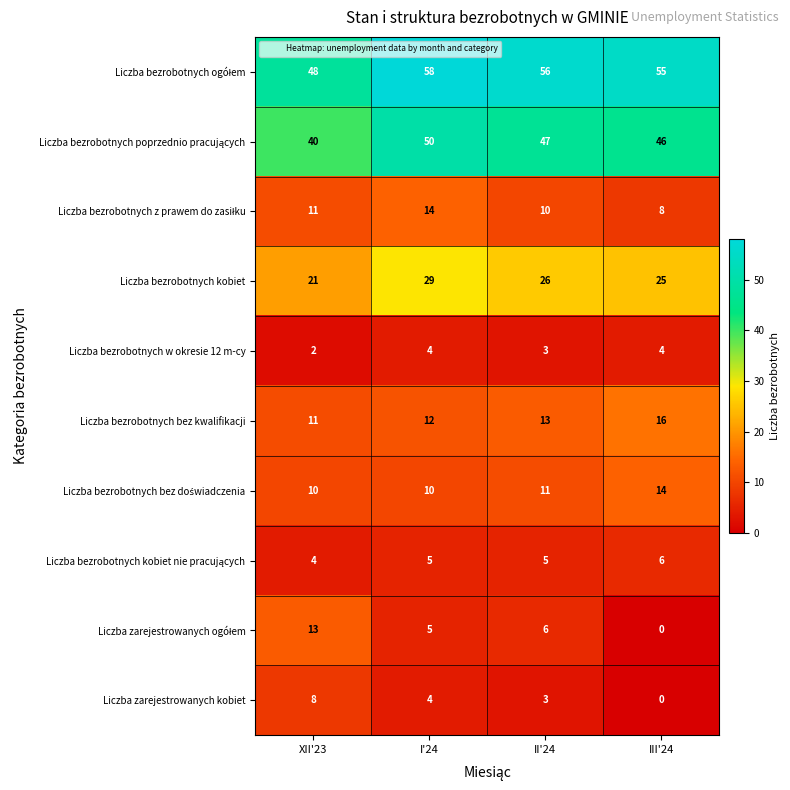

The value of Liczba bezrobotnych w okresie 12 m-cy at I'24 is 4. True or false?

True